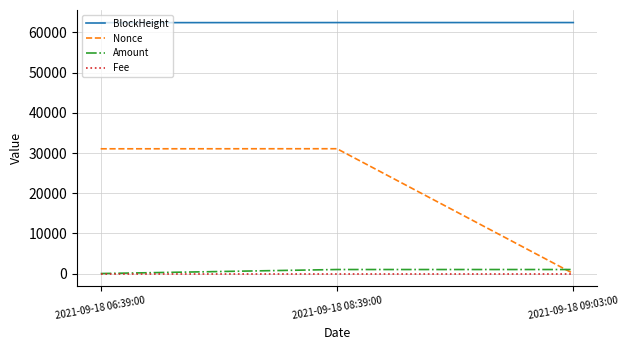

Where is Nonce nearest to the value 15531?

2021-09-18 06:39:00